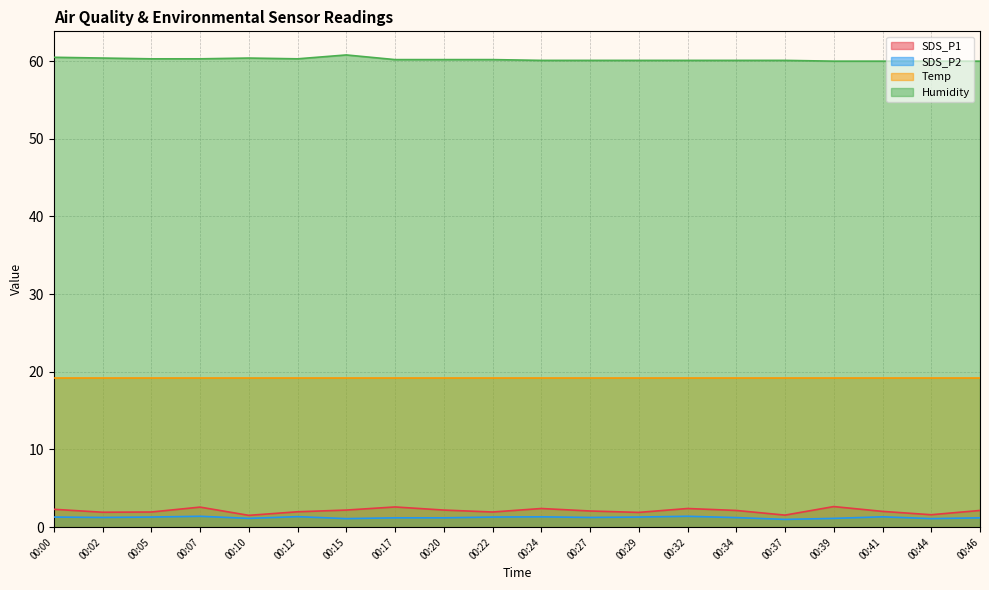

How many lines are shown in the chart?

4